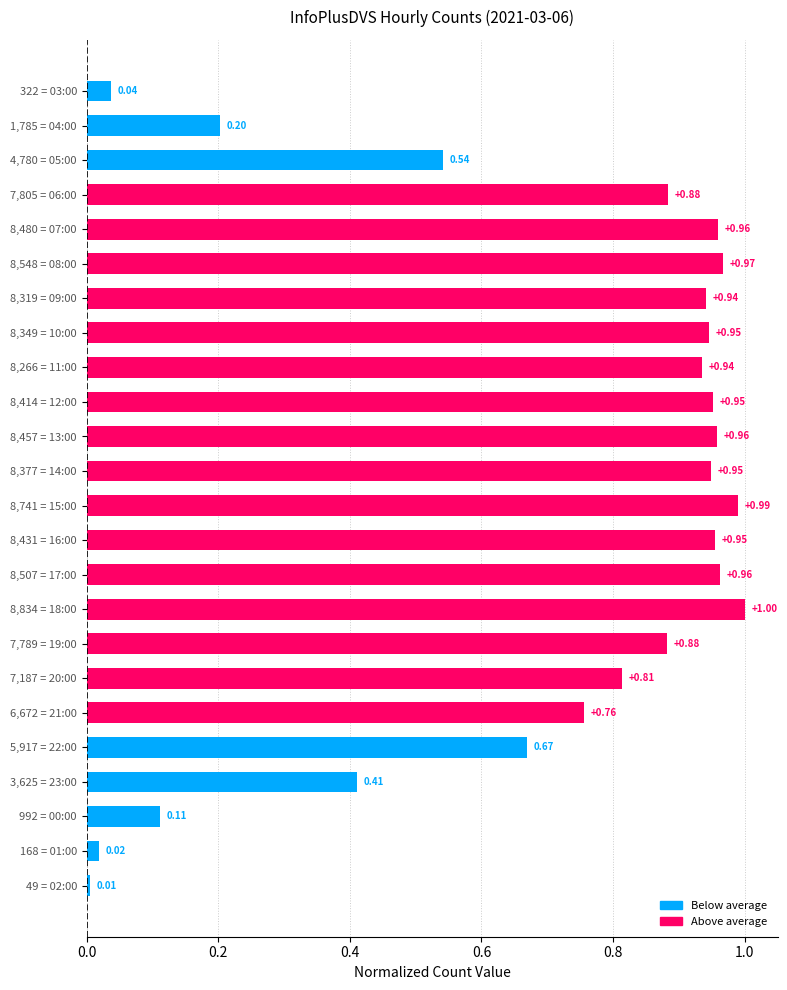

What is the difference between the maximum and minimum values?

1.0